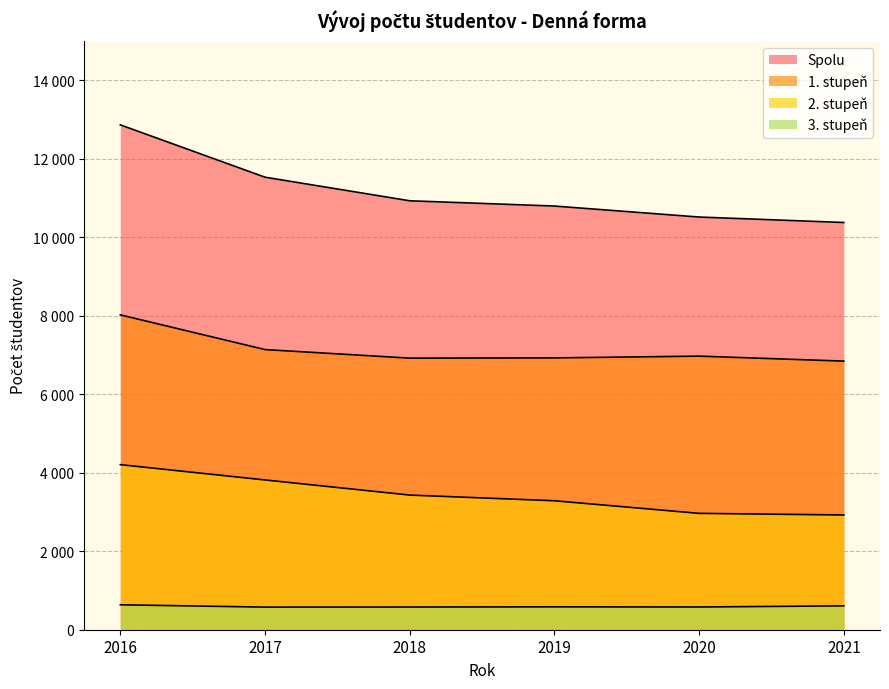

Where does the 3. stupeň series first go above 583?

2016